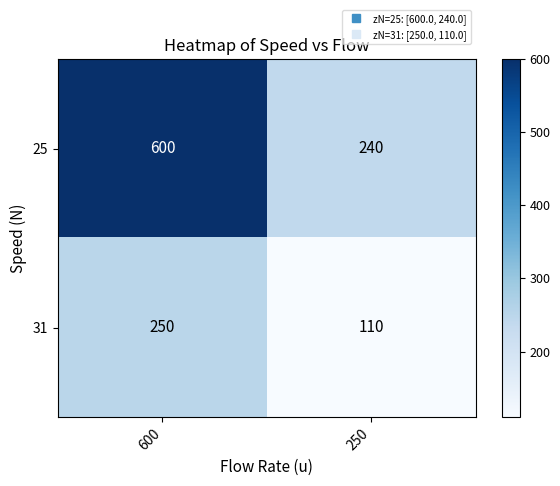

What is the sum of all 25 values?

840